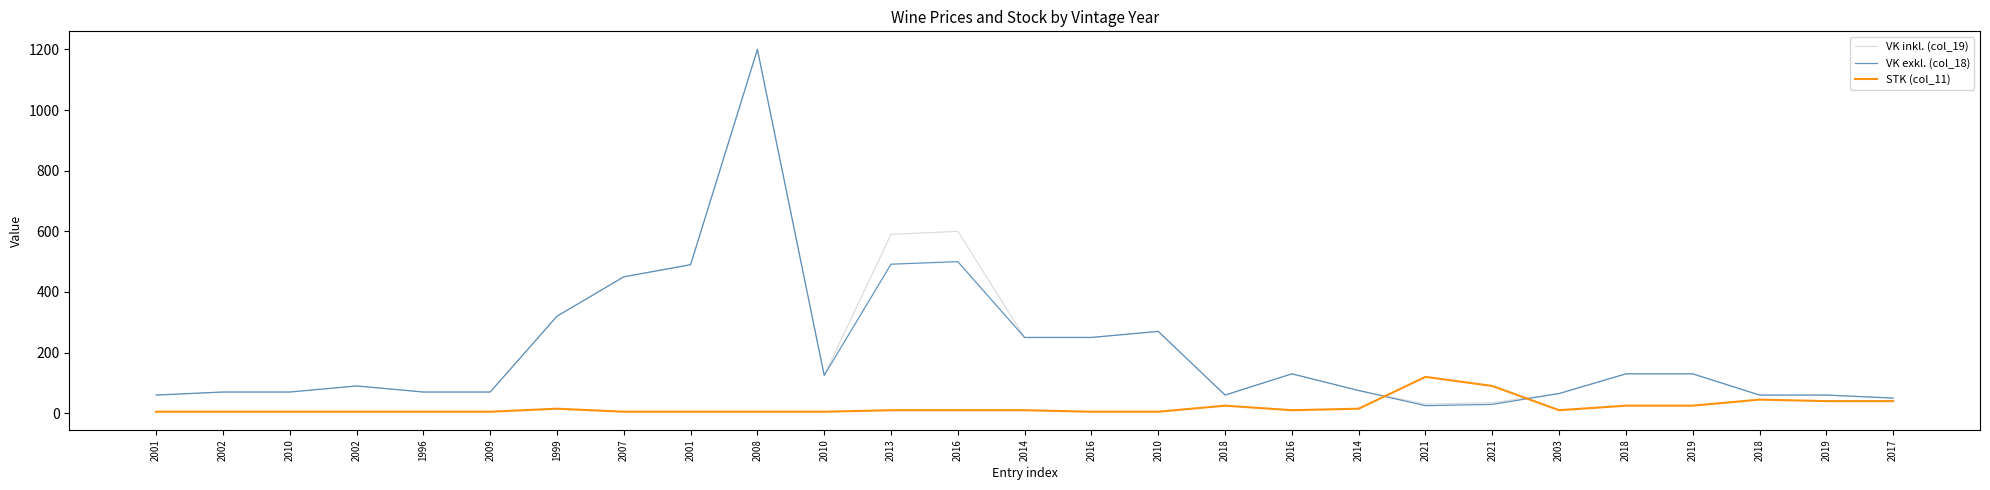

The VK inkl. (col_19) series shows 60.0 at 2019. True or false?

True